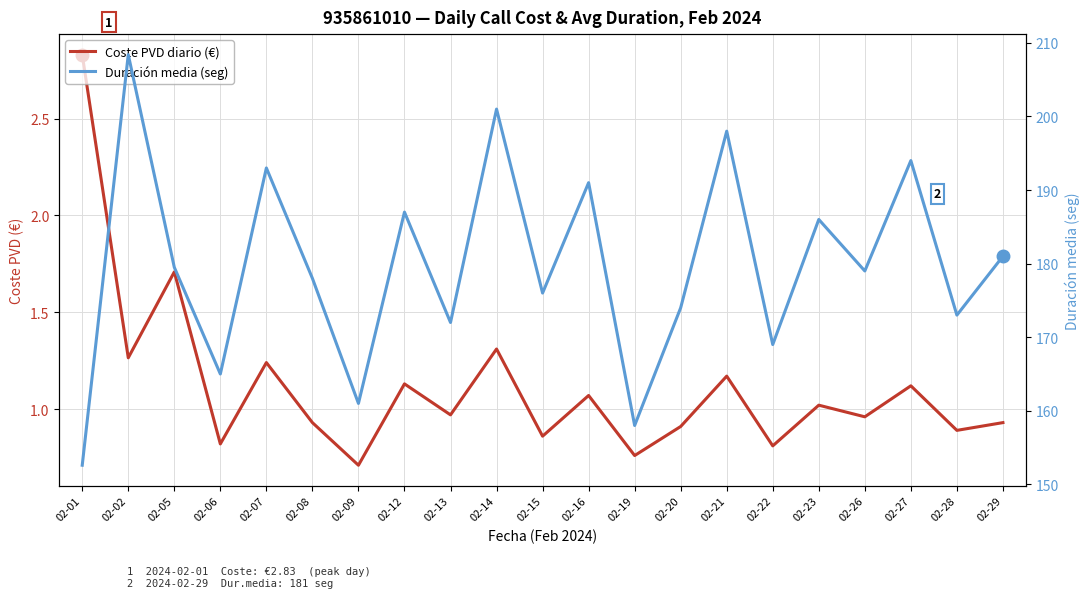

How many lines are shown in the chart?

2